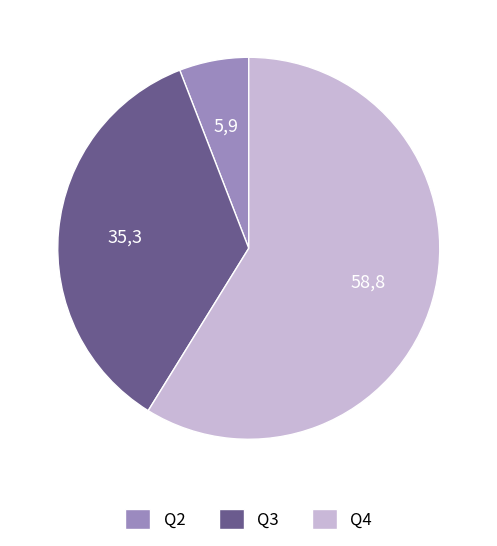

Is it true that Q2 is 6% of the pie?

True